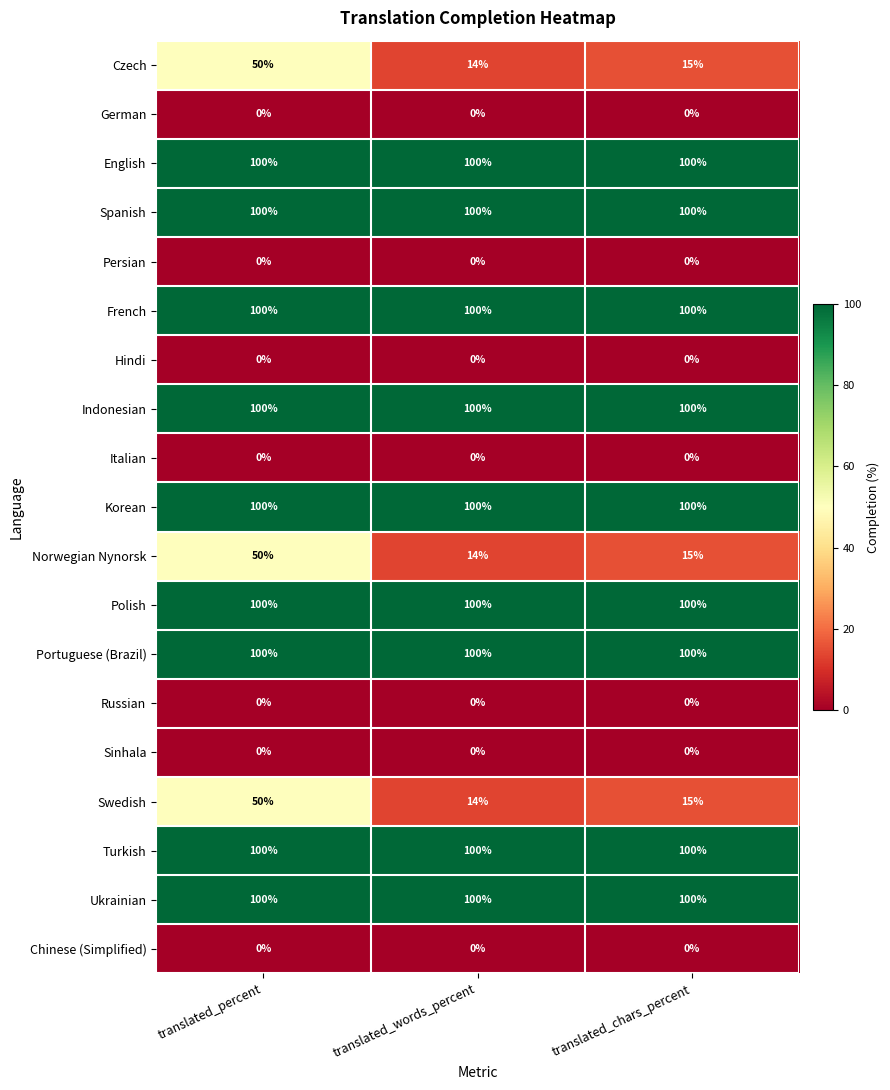

True or false: Portuguese (Brazil) has a value of 168 at translated_chars_percent.

False